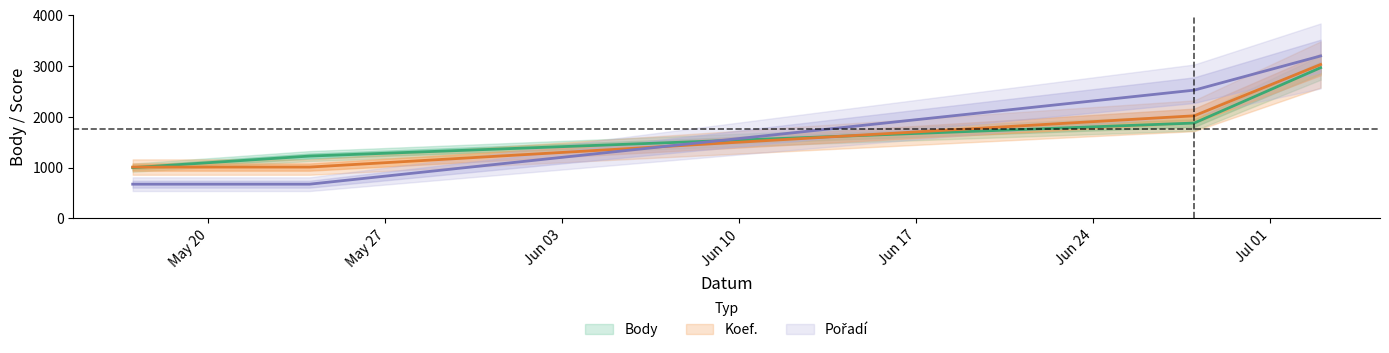

Which series has the largest total across all categories?

Body